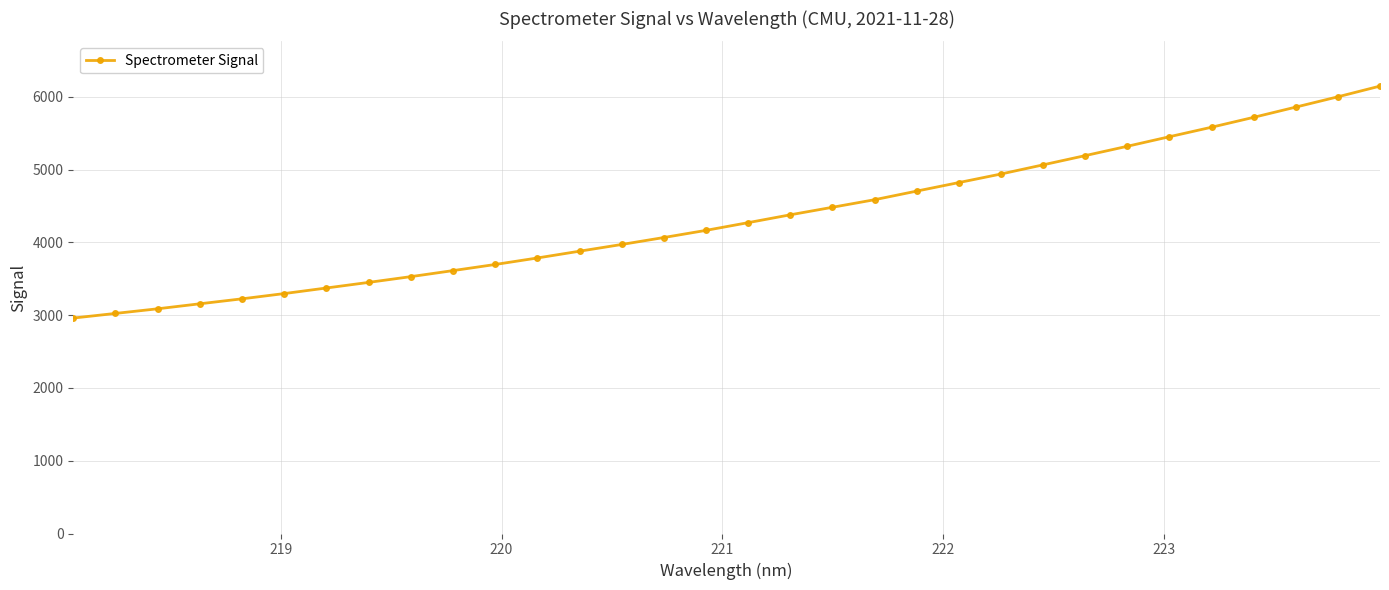

What is the value of the 11th point from the left?

3695.3